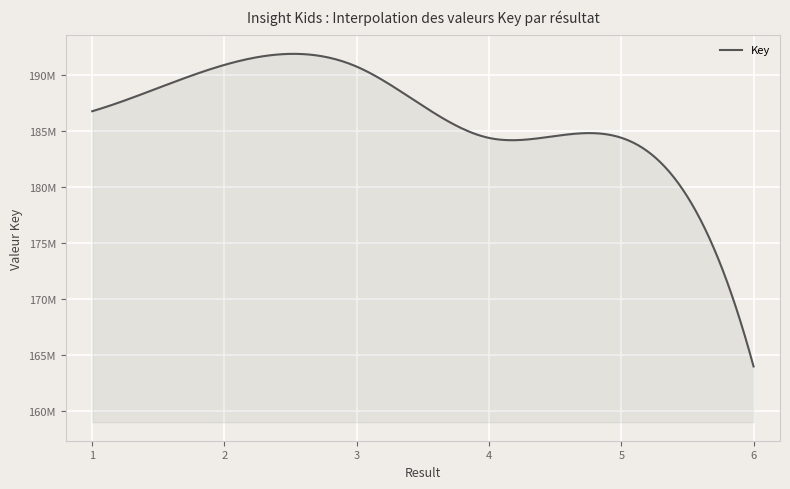

Does the chart display data point markers on the line(s)?

No